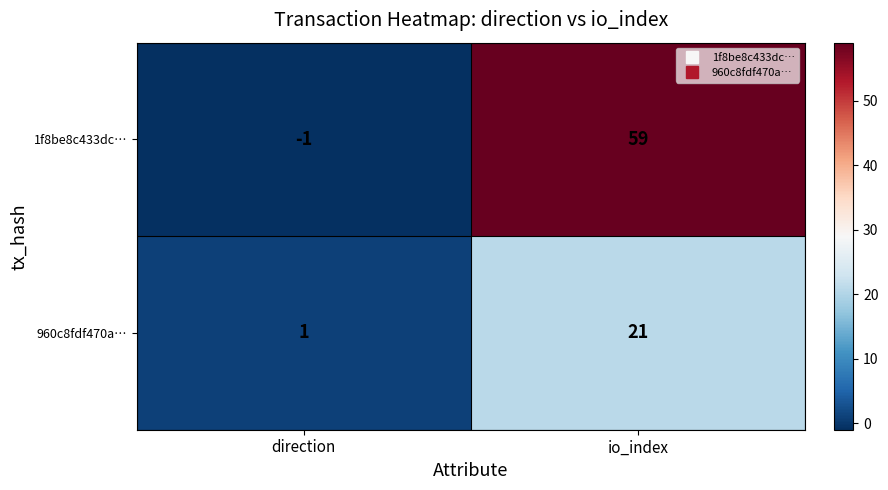

Reading left to right, extract all data points from this chart.

1f8be8c433dc…: -1	59
960c8fdf470a…: 1	21